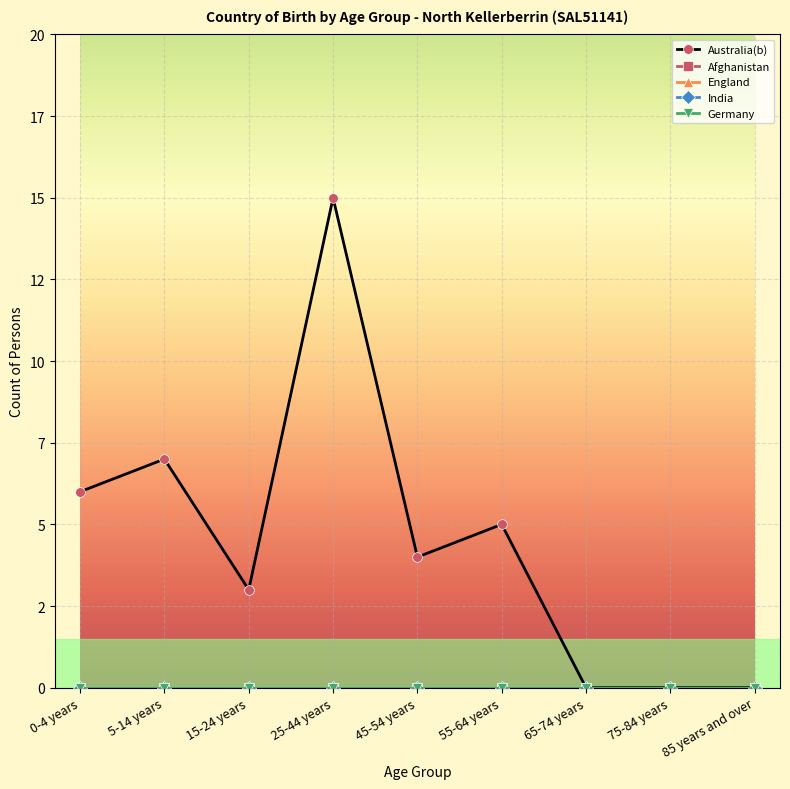

True or false: England and Germany intersect in this chart.

False